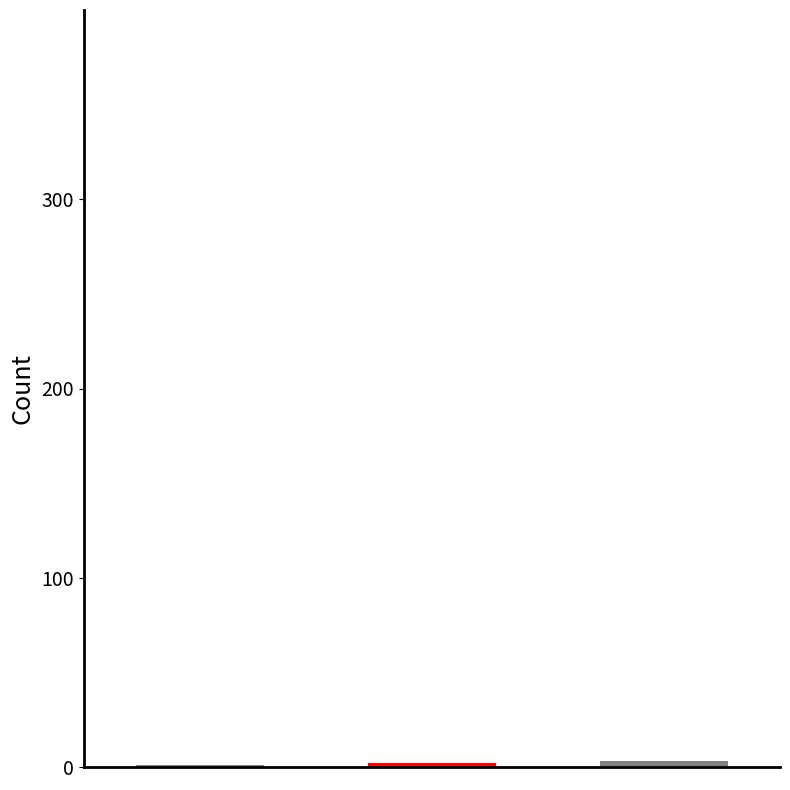

True or false: the data shows 2 at Суміщення.

True